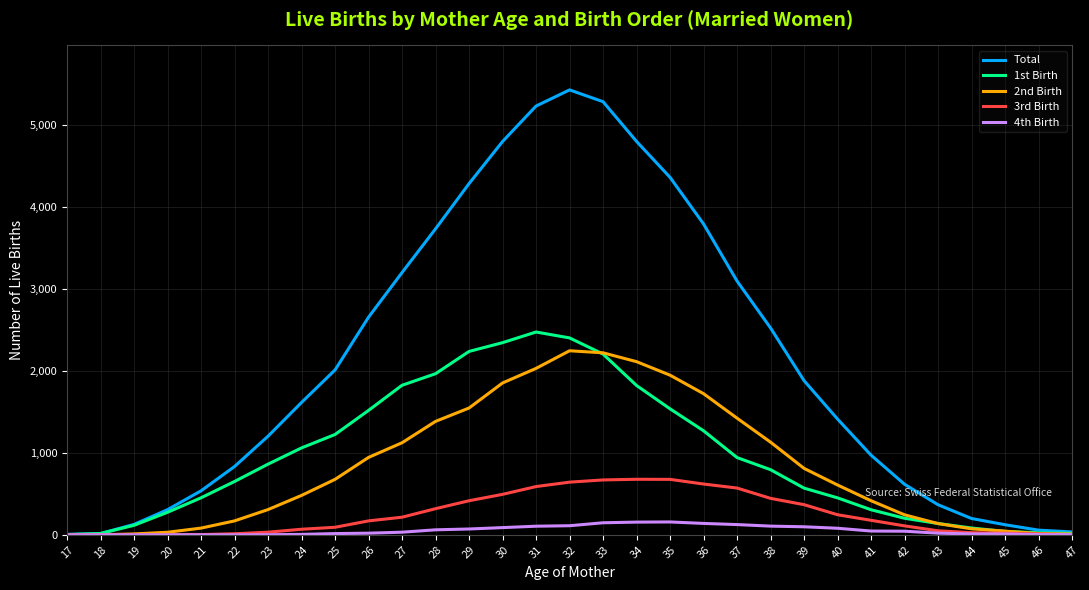

Rank the series by their maximum value, from lowest to highest.

4th Birth, 3rd Birth, 2nd Birth, 1st Birth, Total